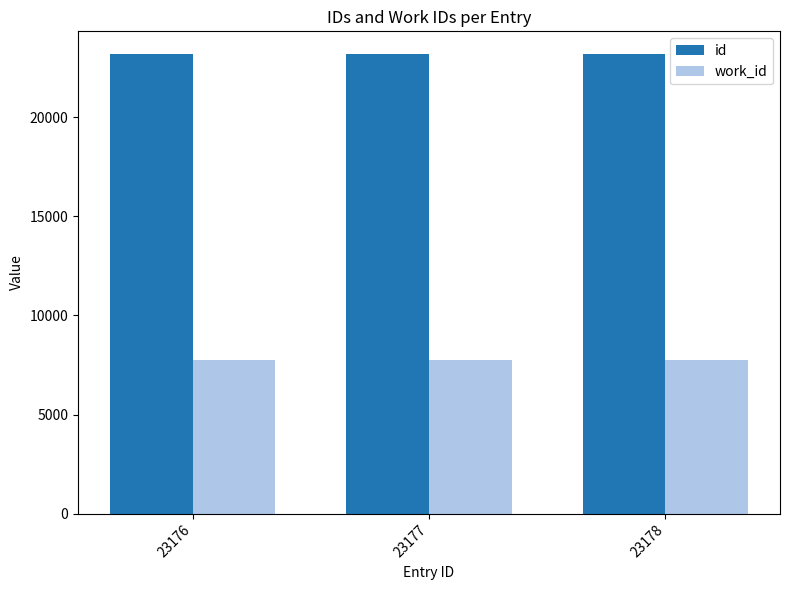

What is the sum of the id values at 23177 and 23178?

46355